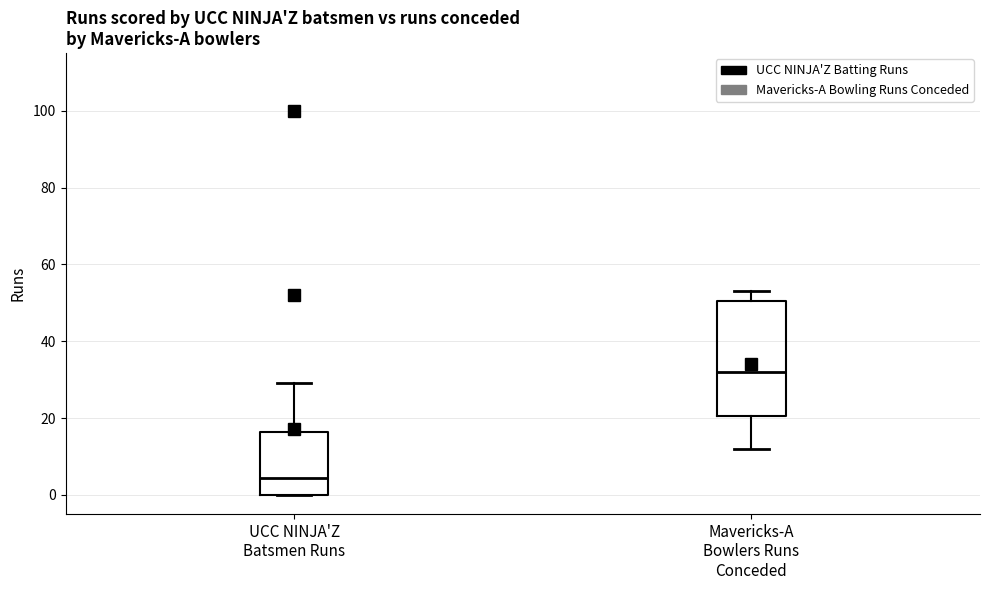

Which box's median line is the highest?

Mavericks-A Bowlers Runs Conceded